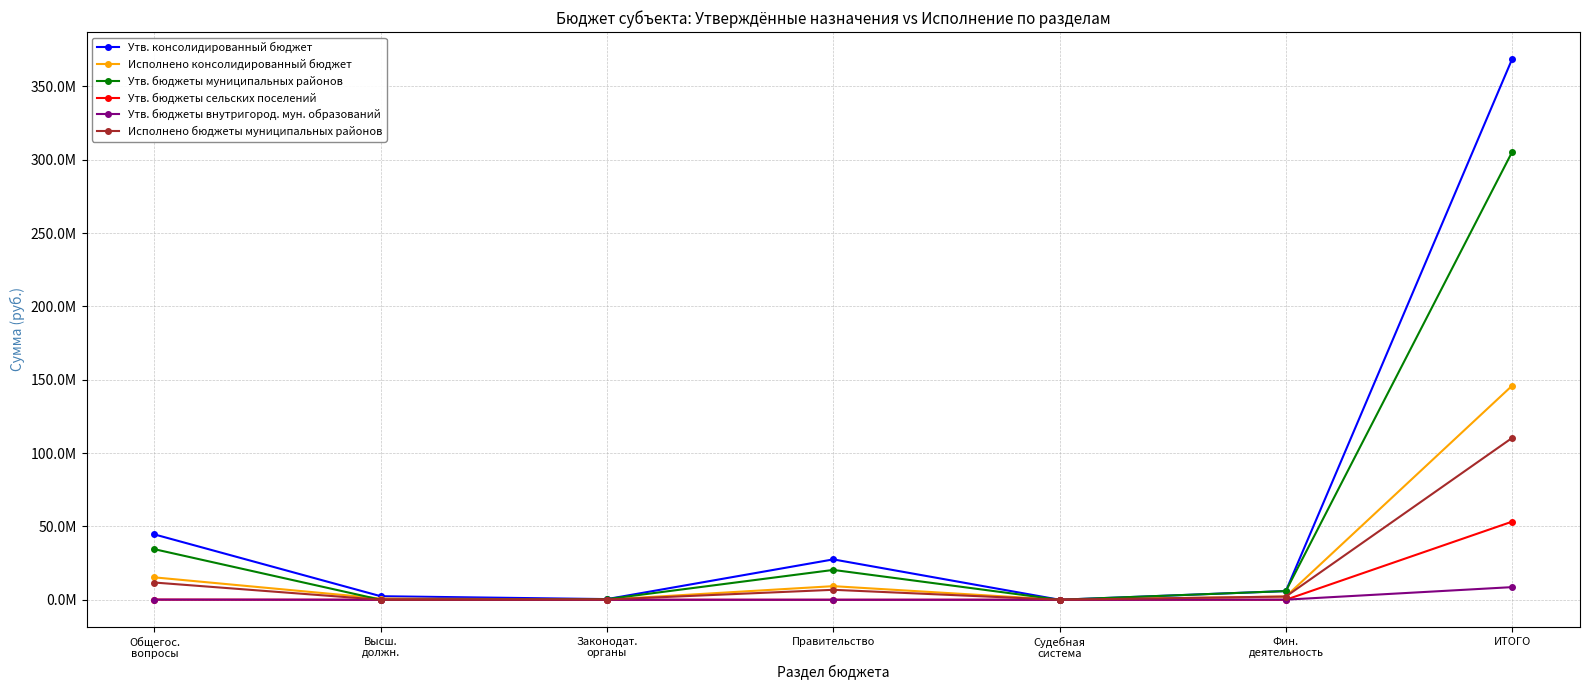

Which series has the largest range (max minus min)?

Утв. консолидированный бюджет